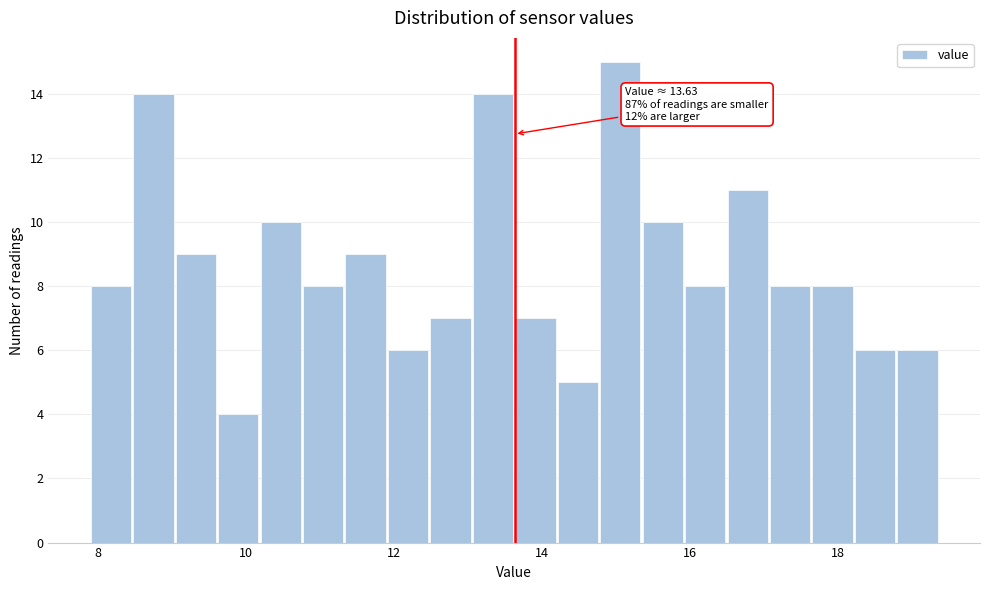

Read against the x-axis, roughly where is the centre of the tallest bar?

15.0